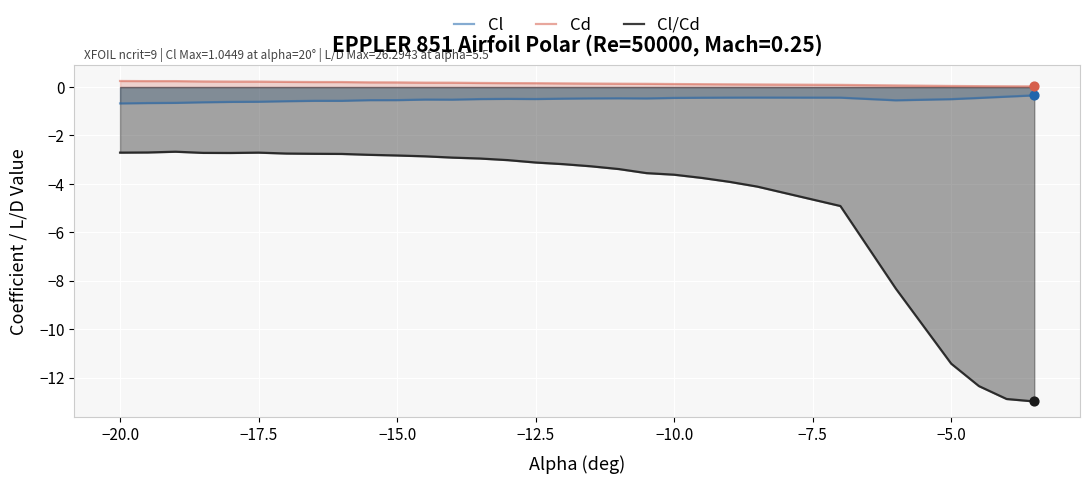

Which series has the largest Y range (max minus min)?

Cl/Cd